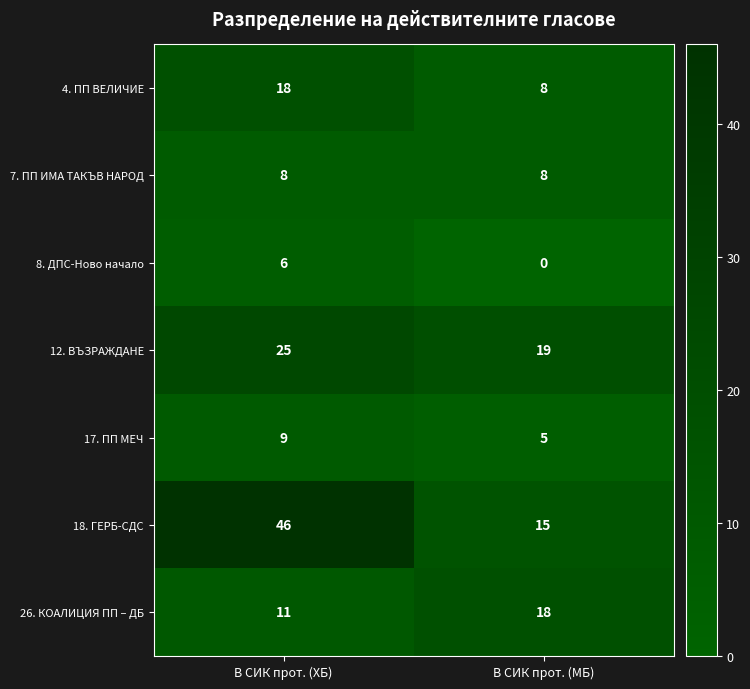

Reading right to left, extract all data points from this chart.

4. ПП ВЕЛИЧИЕ: 8	18
7. ПП ИМА ТАКЪВ НАРОД: 8	8
8. ДПС-Ново начало: 0	6
12. ВЪЗРАЖДАНЕ: 19	25
17. ПП МЕЧ: 5	9
18. ГЕРБ-СДС: 15	46
26. КОАЛИЦИЯ ПП – ДБ: 18	11